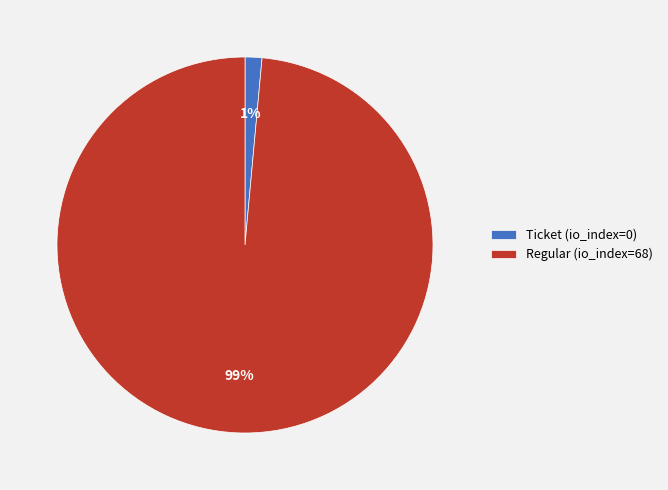

Which slice represents more than half of the pie?

Regular (io_index=68)